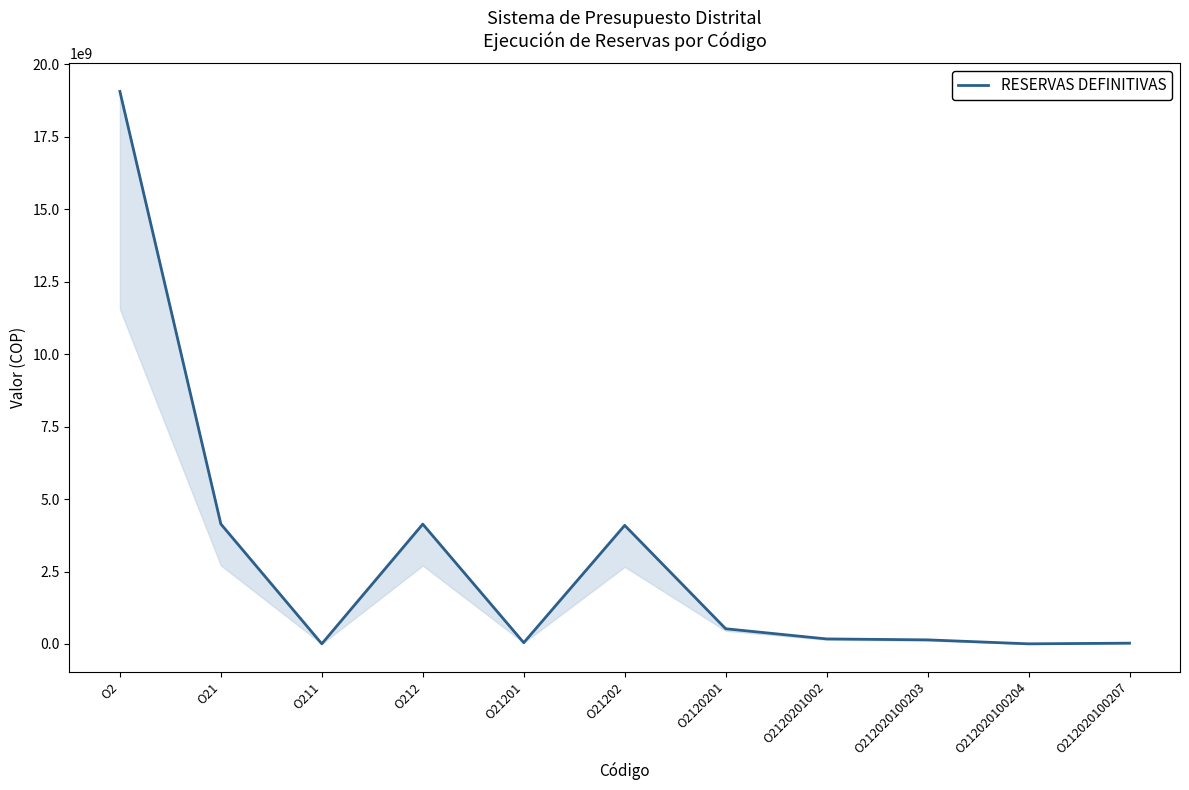

Where is the data nearest to the value 9535678359?

O21